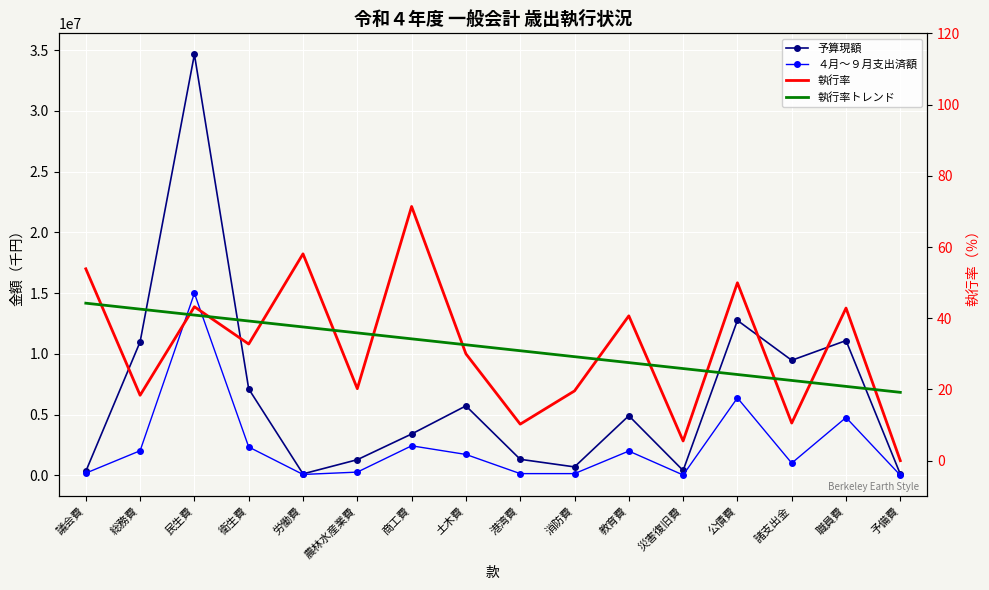

True or false: 執行率トレンド and 予算現額 cross at least once.

False